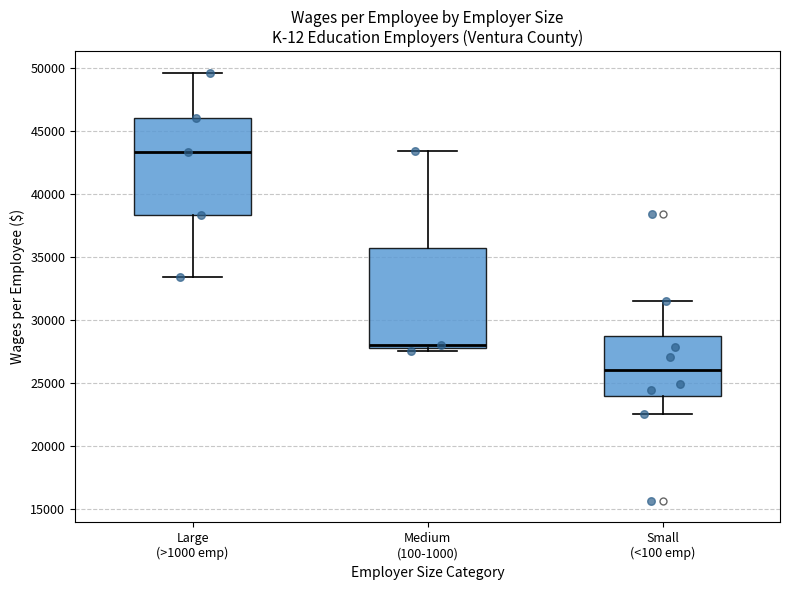

Reading left to right, transcribe this box plot: for each box, give where its median line is, the range the box spans, and where its two whiskers end, as read against the y-axis. The values are not printed on the chart, so give them approximately, as read against the axis.

Large (>1000 emp): median 43500, box 38500 to 46000, whiskers 33500 to 49500
Medium (100-1000): median 28000 (just above the box's lower edge), box 28000 to 35500, whiskers 27500 to 43500
Small (<100 emp): median 26000, box 24000 to 29000, whiskers 22500 to 31500